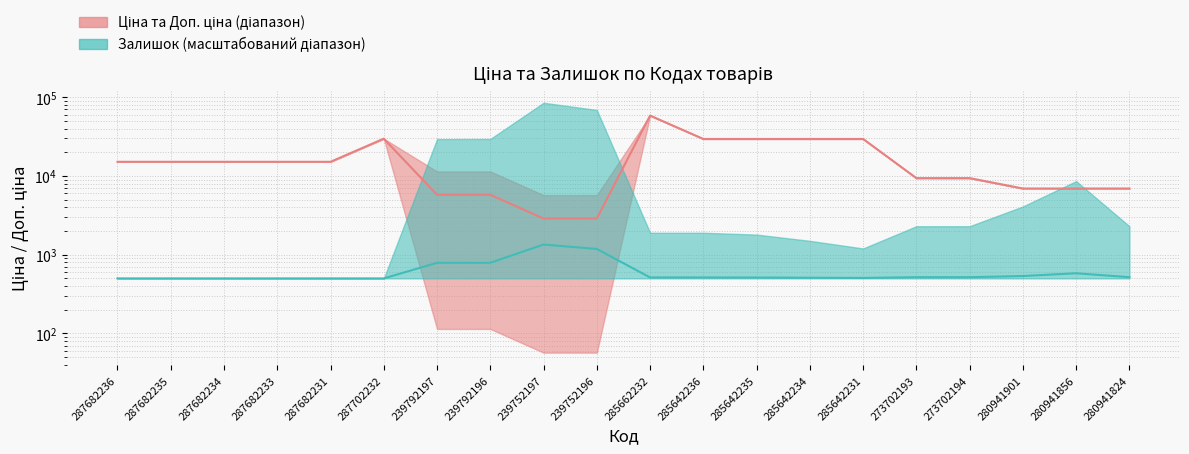

What is the difference between the Залишок (значення) values at 285662232 and 287682236?

14.0